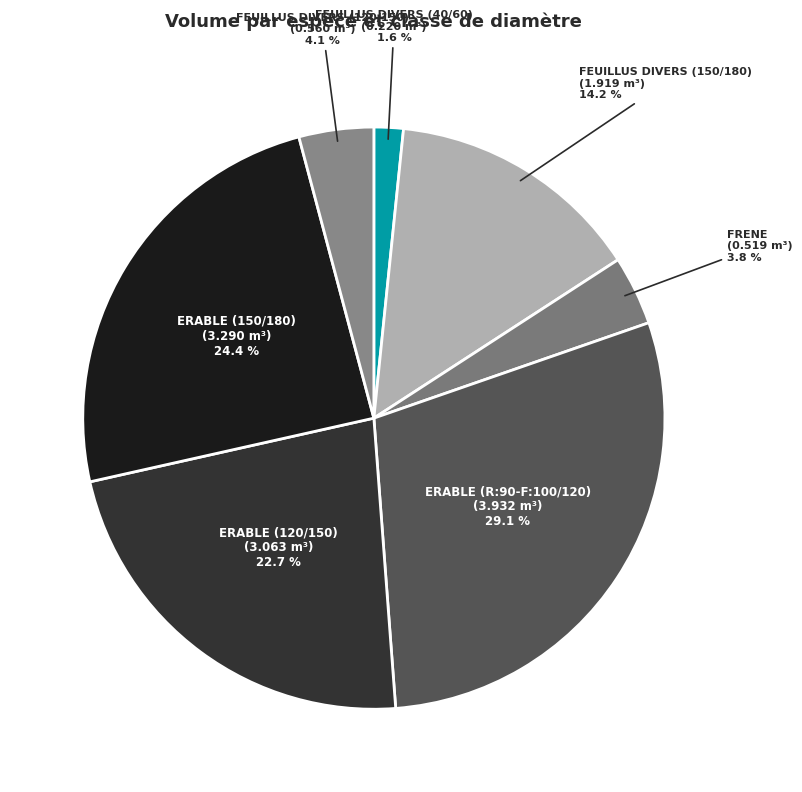

Is there any slice that represents more than half of the pie?

No